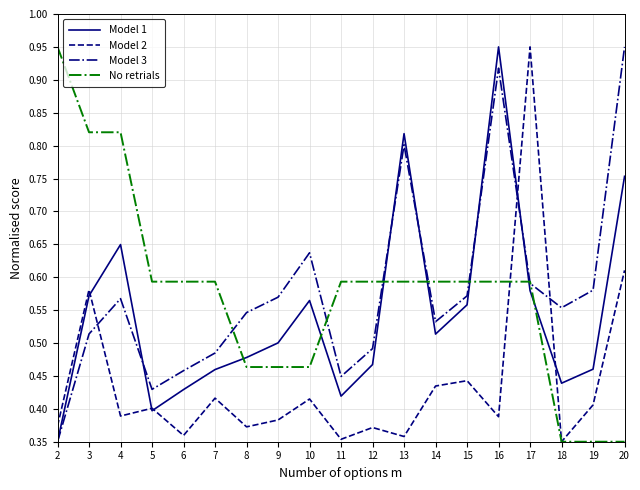

True or false: No retrials has a value of 0.4 at 11.

False